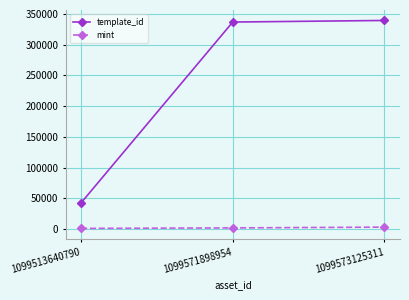

What is the sum of all mint values?

5707